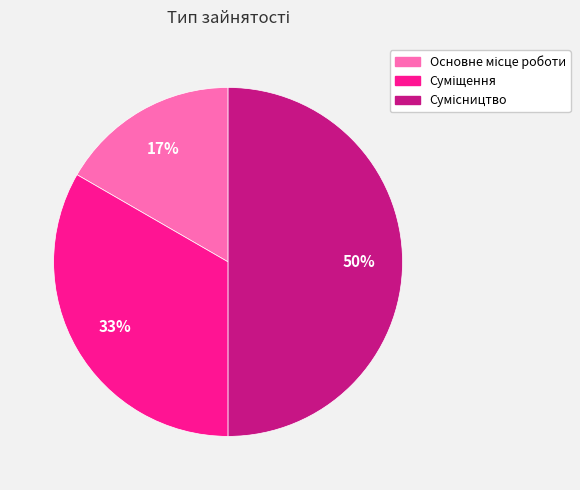

To the nearest percent, what is the difference between the largest and smallest slice percentages?

33%